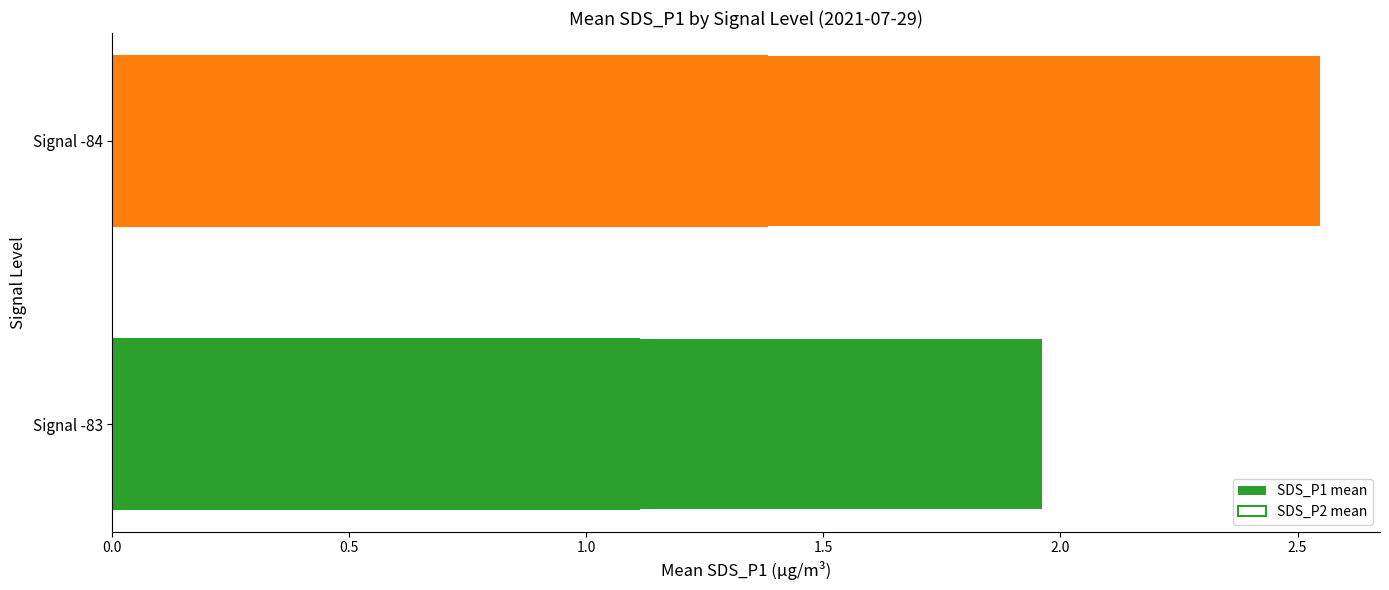

Which series has the widest spread of values?

SDS_P1 mean